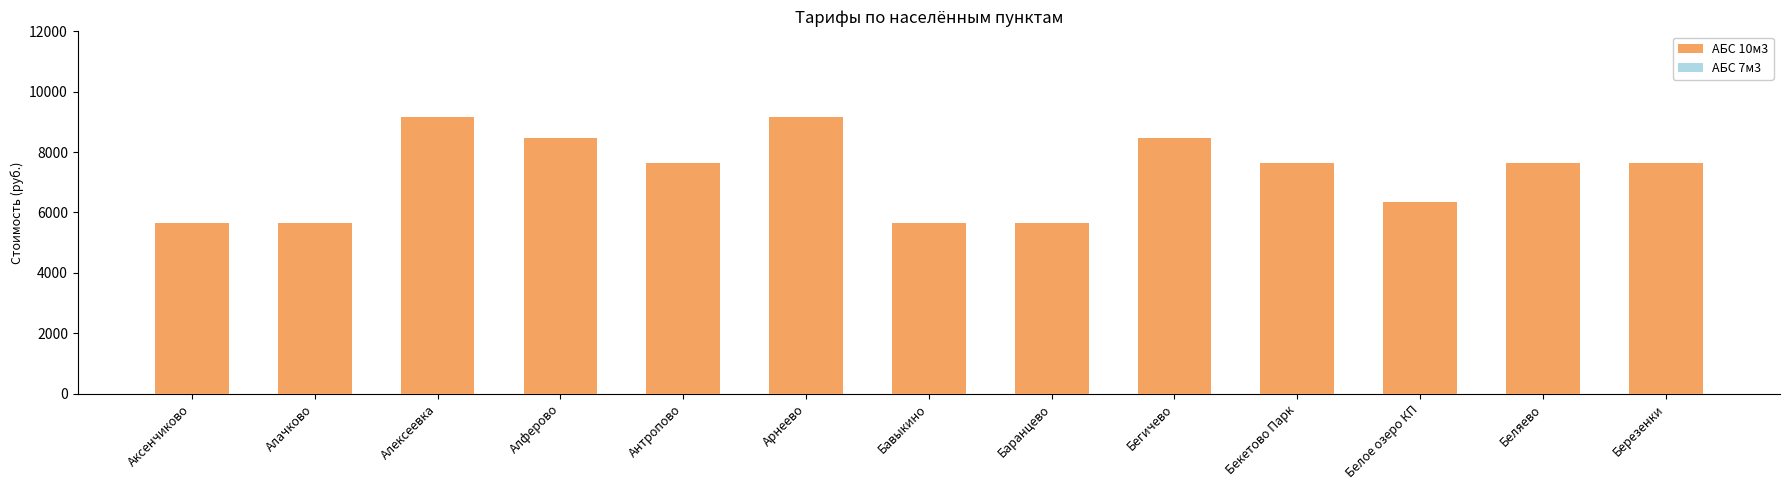

Is it true that АБС 7м3 equals 1862 at Алферово?

False